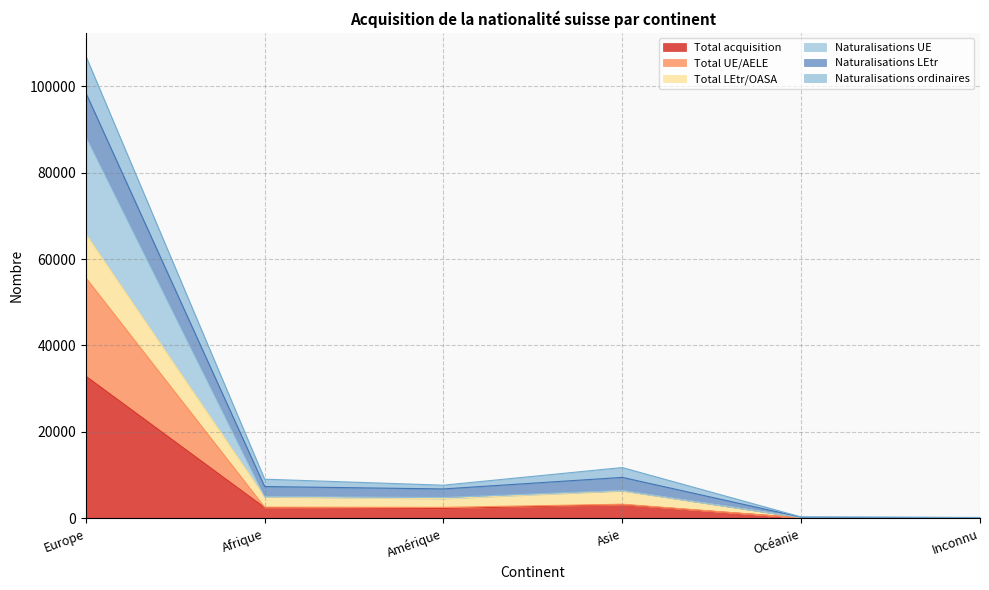

The value of Total acquisition at Asie is 3170. True or false?

True